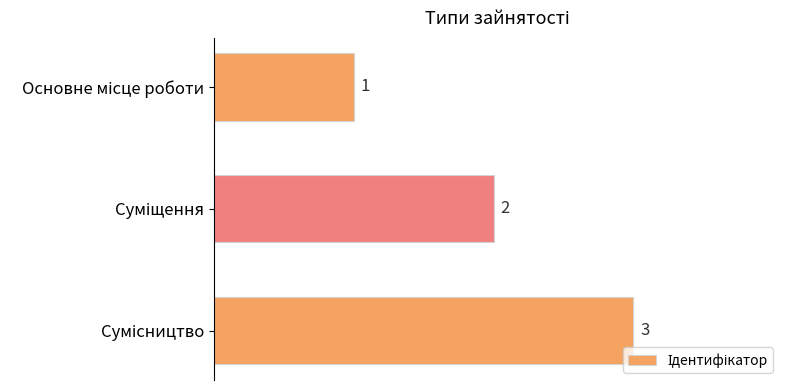

What is the value of the 3rd bar from the top?

3